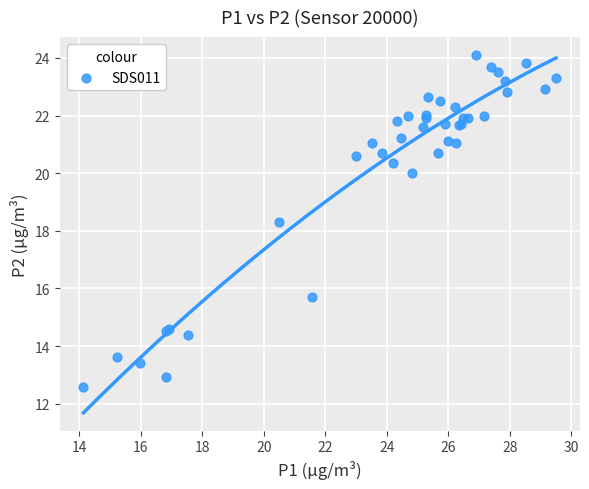

What Y value in the scatter plot is closest to 18?

18.3